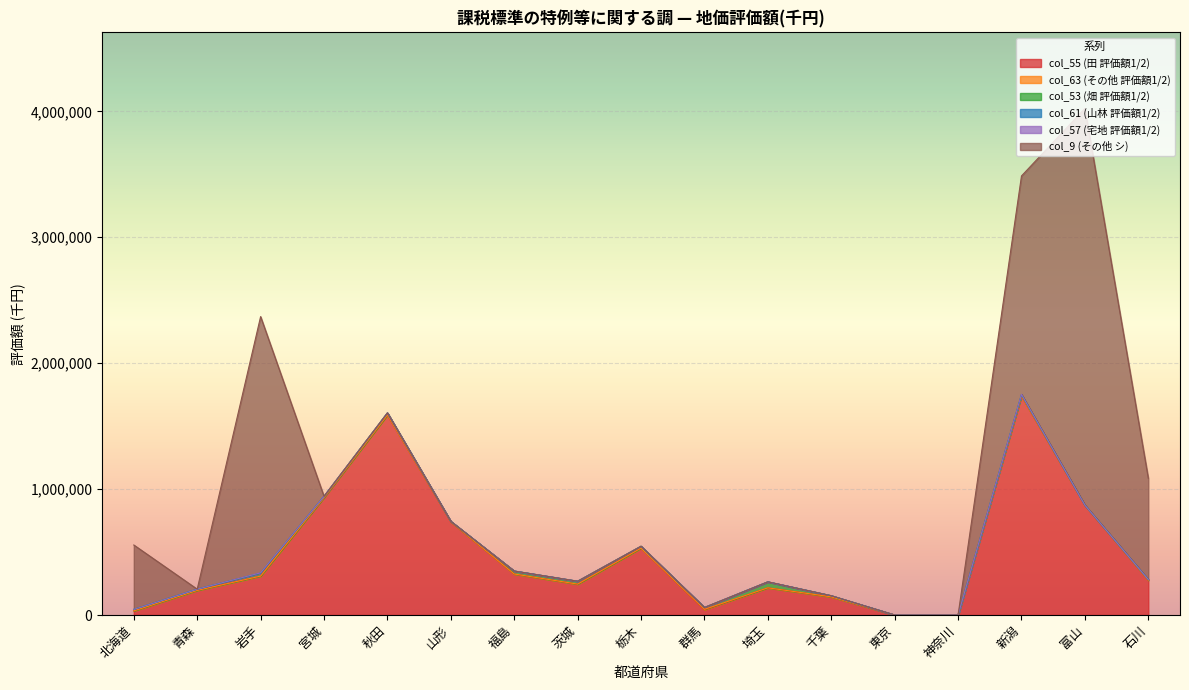

True or false: col_9 (その他 シ) has more than 1 points higher than both neighbors.

True